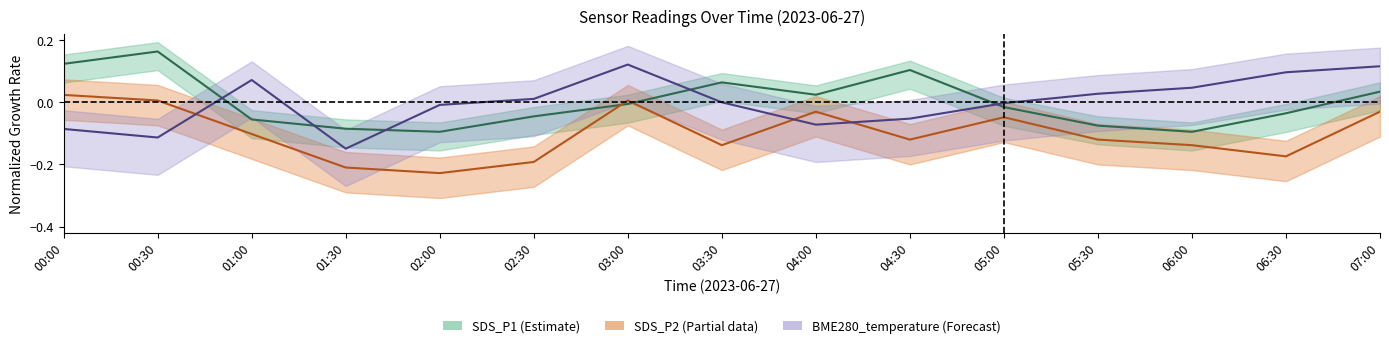

The value of SDS_P2 center at 01:30 is -0.1. True or false?

False